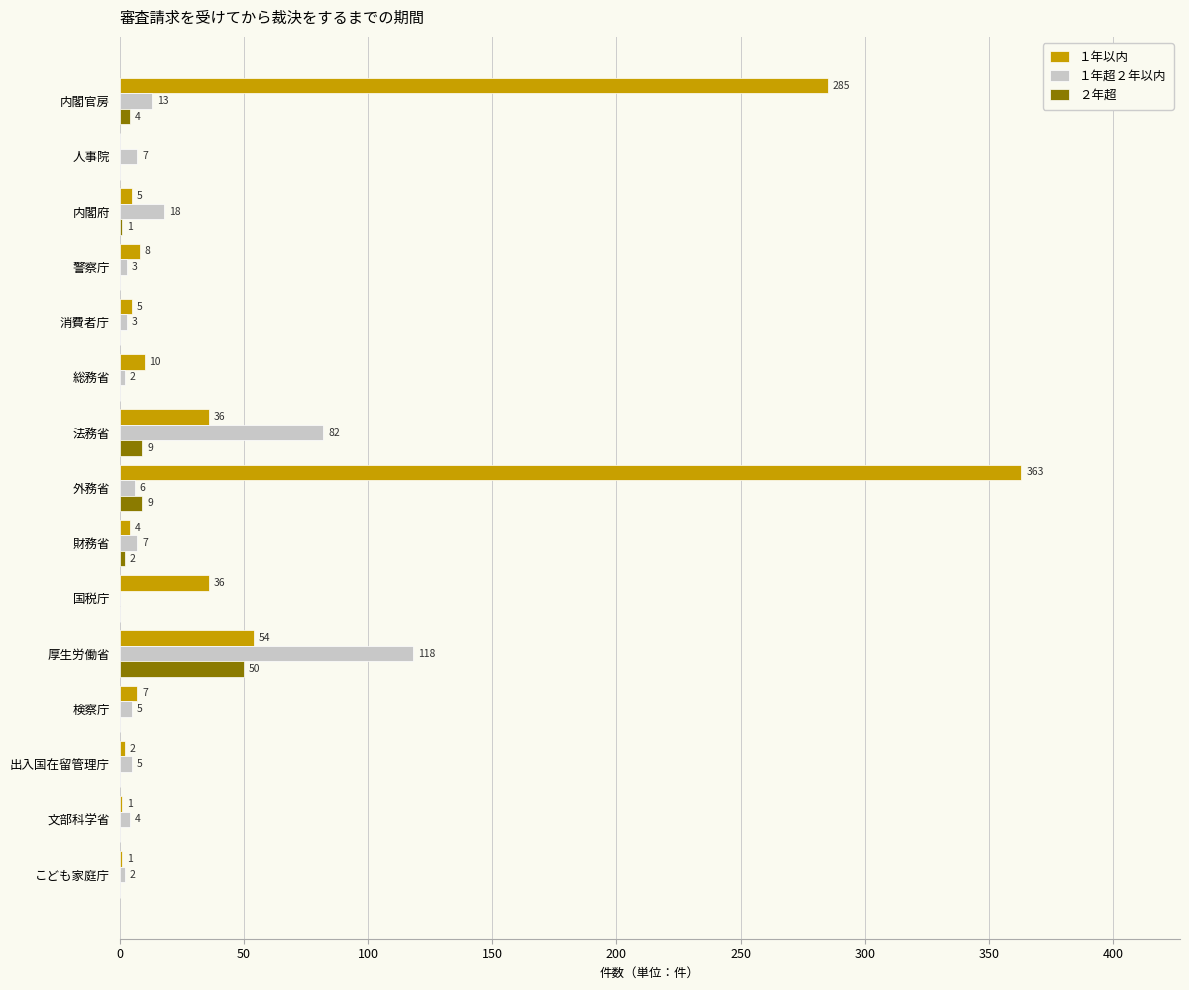

Which series has the widest spread of values?

１年以内